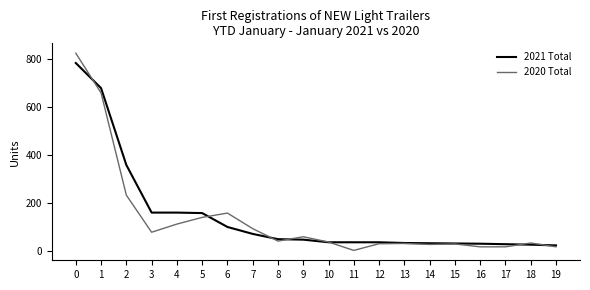

The value of 2020 Total at 6 is 158. True or false?

True